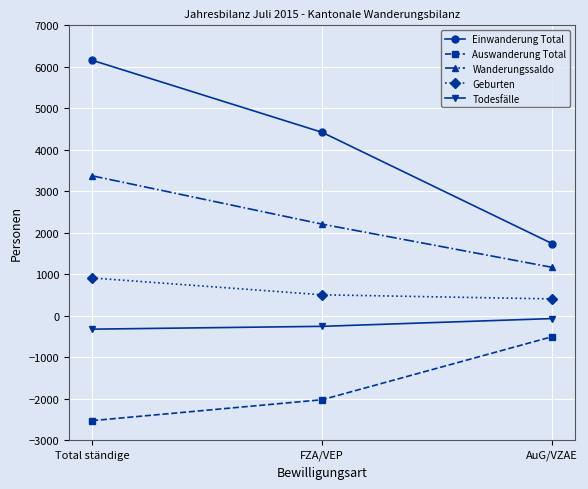

Reading left to right, transcribe all the data shown in this chart.

Einwanderung Total: Total ständige=6159	FZA/VEP=4421	AuG/VZAE=1738
Auswanderung Total: Total ständige=-2528	FZA/VEP=-2024	AuG/VZAE=-504
Wanderungssaldo: Total ständige=3374	FZA/VEP=2208	AuG/VZAE=1166
Geburten: Total ständige=911	FZA/VEP=505	AuG/VZAE=406
Todesfälle: Total ständige=-323	FZA/VEP=-255	AuG/VZAE=-68